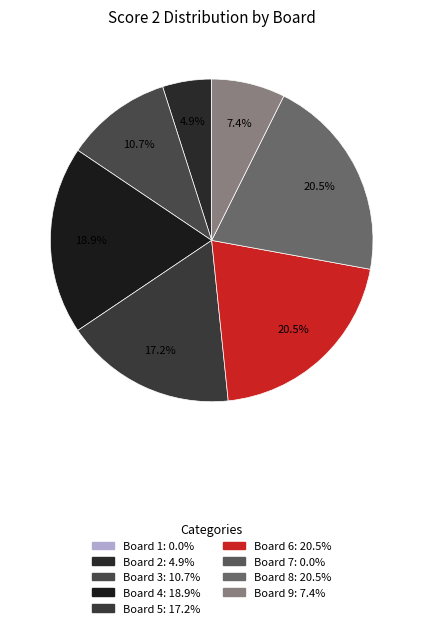

Count the number of slices in the pie.

7